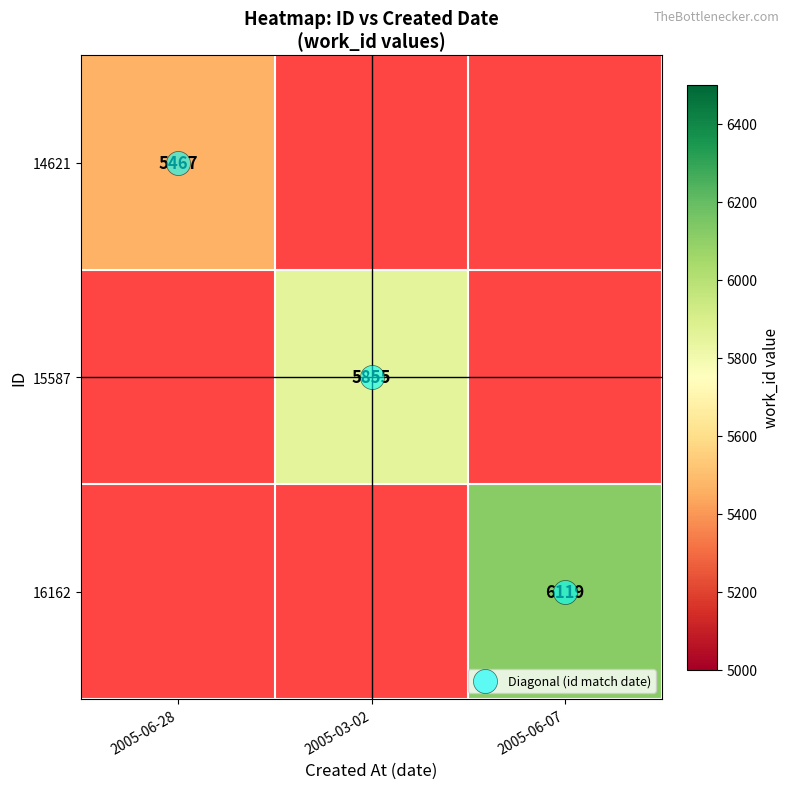

What is the sum of the Diagonal (id match date) values at 2005-03-02 and 2005-06-07?

3.0